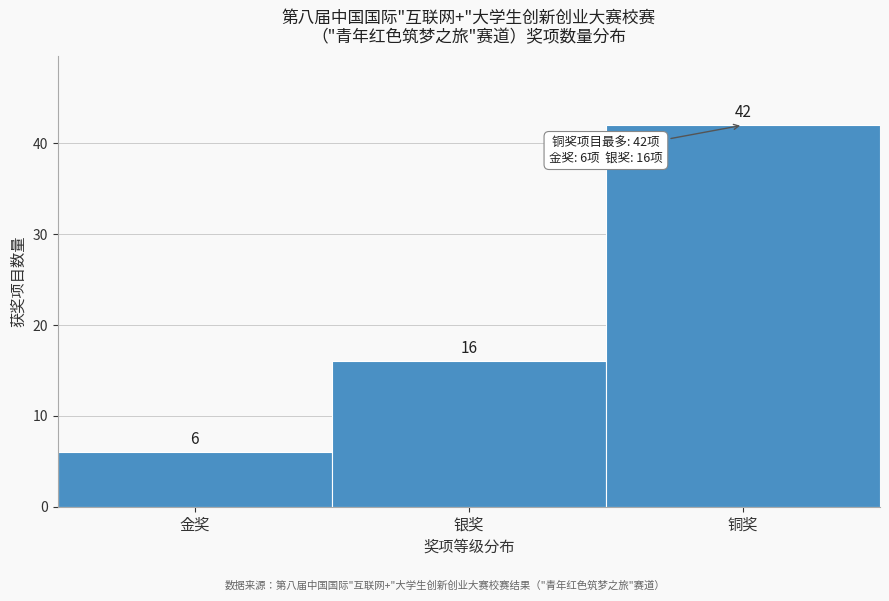

Reading left to right, extract all data points from this chart.

金奖=6	银奖=16	铜奖=42